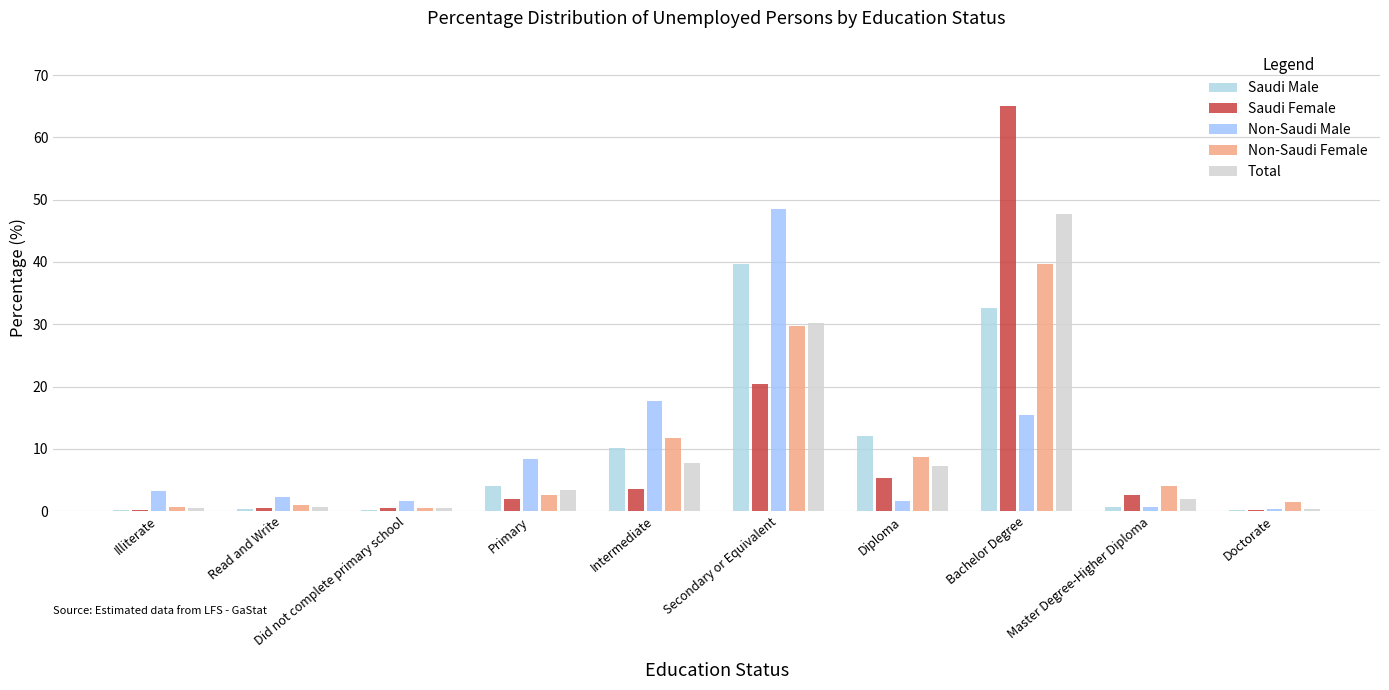

Reading left to right, transcribe all the data shown in this chart.

Saudi Male: Illiterate=0.2	Read and Write=0.3	Did not complete primary school=0.1	Primary=4.0	Intermediate=10.1	Secondary or Equivalent=39.7	Diploma=12.0	Bachelor Degree=32.6	Master Degree-Higher Diploma=0.7	Doctorate=0.2
Saudi Female: Illiterate=0.1	Read and Write=0.4	Did not complete primary school=0.4	Primary=2.0	Intermediate=3.5	Secondary or Equivalent=20.4	Diploma=5.3	Bachelor Degree=65.1	Master Degree-Higher Diploma=2.5	Doctorate=0.1
Non-Saudi Male: Illiterate=3.3	Read and Write=2.3	Did not complete primary school=1.7	Primary=8.4	Intermediate=17.7	Secondary or Equivalent=48.4	Diploma=1.7	Bachelor Degree=15.4	Master Degree-Higher Diploma=0.7	Doctorate=0.3
Non-Saudi Female: Illiterate=0.6	Read and Write=1.0	Did not complete primary school=0.5	Primary=2.5	Intermediate=11.7	Secondary or Equivalent=29.8	Diploma=8.7	Bachelor Degree=39.7	Master Degree-Higher Diploma=4.0	Doctorate=1.5
Total: Illiterate=0.5	Read and Write=0.6	Did not complete primary school=0.5	Primary=3.4	Intermediate=7.6	Secondary or Equivalent=30.2	Diploma=7.3	Bachelor Degree=47.7	Master Degree-Higher Diploma=1.9	Doctorate=0.3